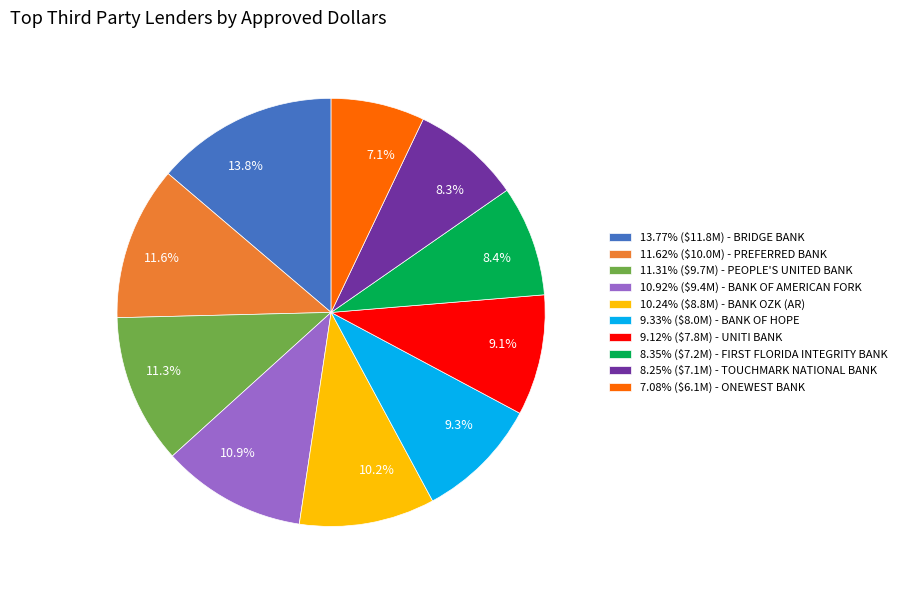

Is there any slice that represents more than half of the pie?

No